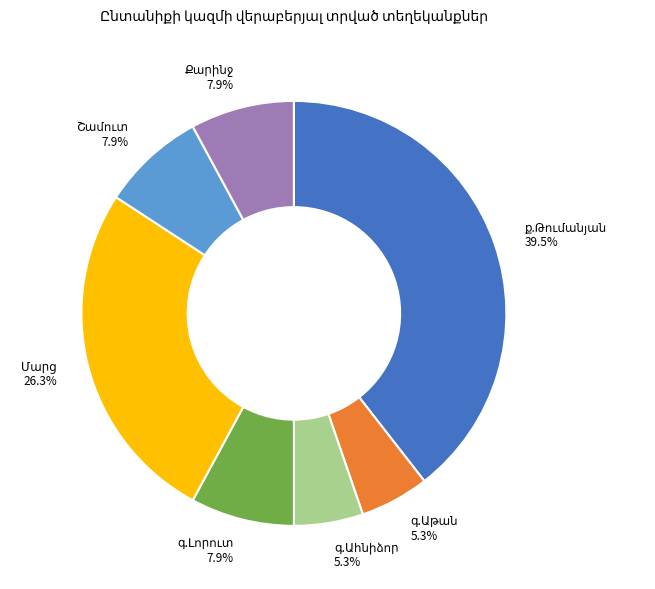

Is there any slice that represents more than half of the pie?

No